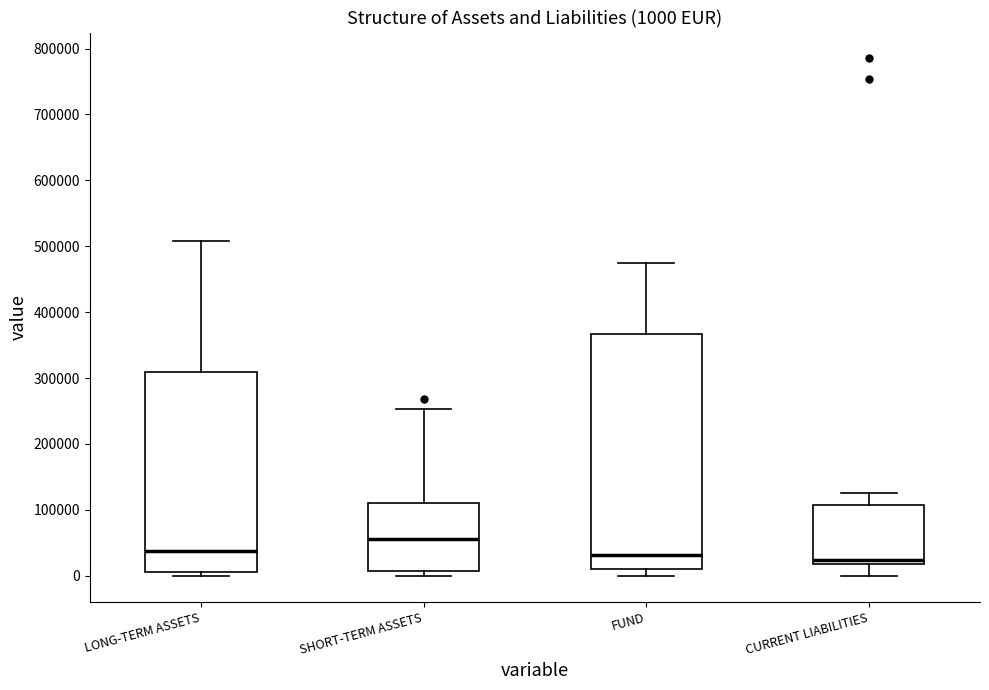

Comparing the boxes themselves (not the whiskers), which one is the tallest?

FUND